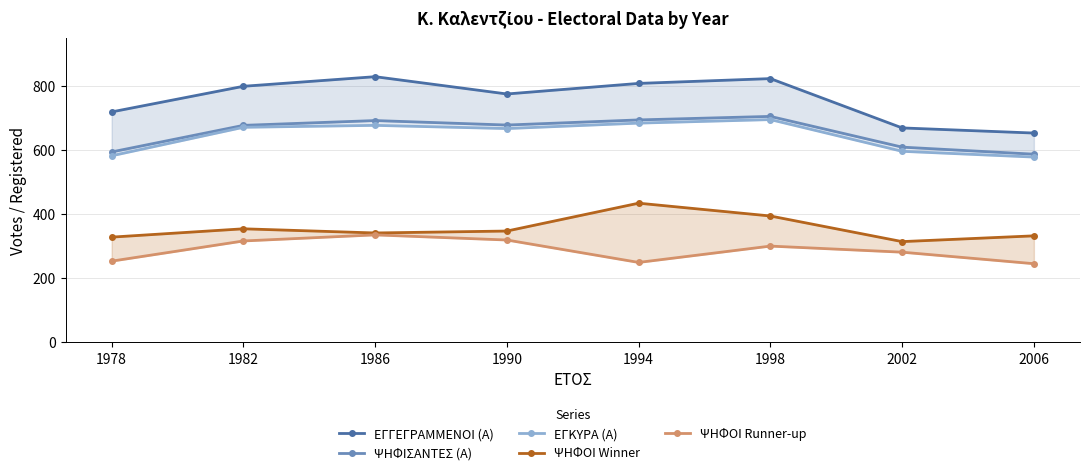

Reading right to left, what are all the values shown in this chart?

ΕΓΓΕΓΡΑΜΜΕΝΟΙ (Α): 654	670	824	809	776	830	800	720
ΨΗΦΙΣΑΝΤΕΣ (Α): 588	610	706	695	679	693	678	595
ΕΓΚΥΡΑ (Α): 579	597	696	685	668	678	672	583
ΨΗΦΟΙ Winner: 333	315	395	435	348	342	355	329
ΨΗΦΟΙ Runner-up: 246	282	301	250	320	336	317	254